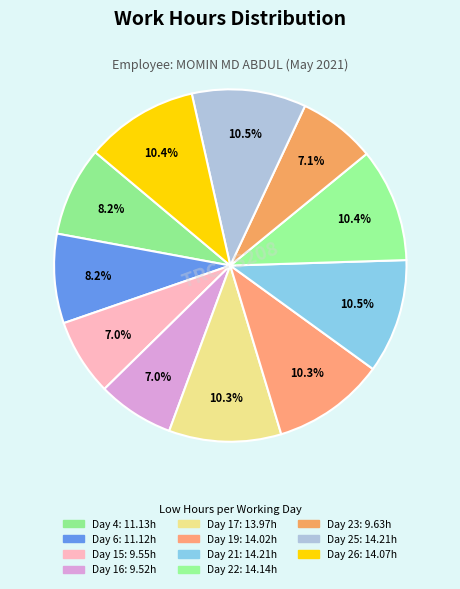

How many segments does this pie chart have?

11